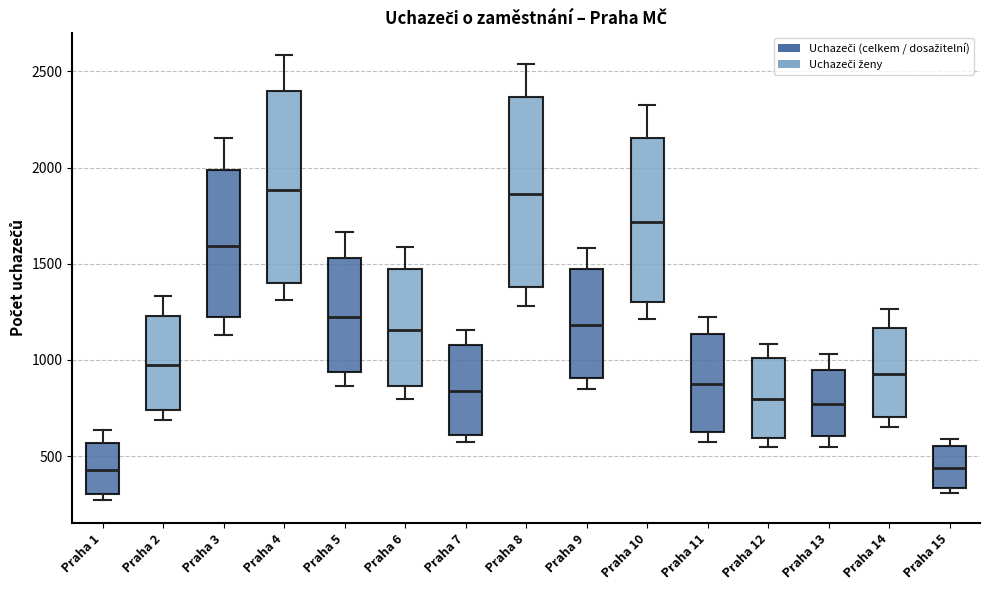

Reading left to right, transcribe this box plot: for each box, give where its median line is, the range the box spans, and where its two whiskers end, as read against the y-axis. The values are not printed on the chart, so give them approximately, as read against the axis.

Praha 1: median 450, box 300 to 550, whiskers 250 to 650
Praha 2: median 950, box 750 to 1250, whiskers 700 to 1350
Praha 3: median 1600, box 1200 to 2000, whiskers 1150 to 2150
Praha 4: median 1900, box 1400 to 2400, whiskers 1300 to 2600
Praha 5: median 1200, box 950 to 1550, whiskers 850 to 1650
Praha 6: median 1150, box 850 to 1450, whiskers 800 to 1600
Praha 7: median 850, box 600 to 1100, whiskers 550 to 1150
Praha 8: median 1850, box 1400 to 2350, whiskers 1300 to 2550
Praha 9: median 1200, box 900 to 1450, whiskers 850 to 1600
Praha 10: median 1700, box 1300 to 2150, whiskers 1200 to 2350
Praha 11: median 850, box 650 to 1150, whiskers 600 to 1250
Praha 12: median 800, box 600 to 1000, whiskers 550 to 1100
Praha 13: median 750, box 600 to 950, whiskers 550 to 1050
Praha 14: median 950, box 700 to 1150, whiskers 650 to 1250
Praha 15: median 450, box 350 to 550, whiskers 300 to 600